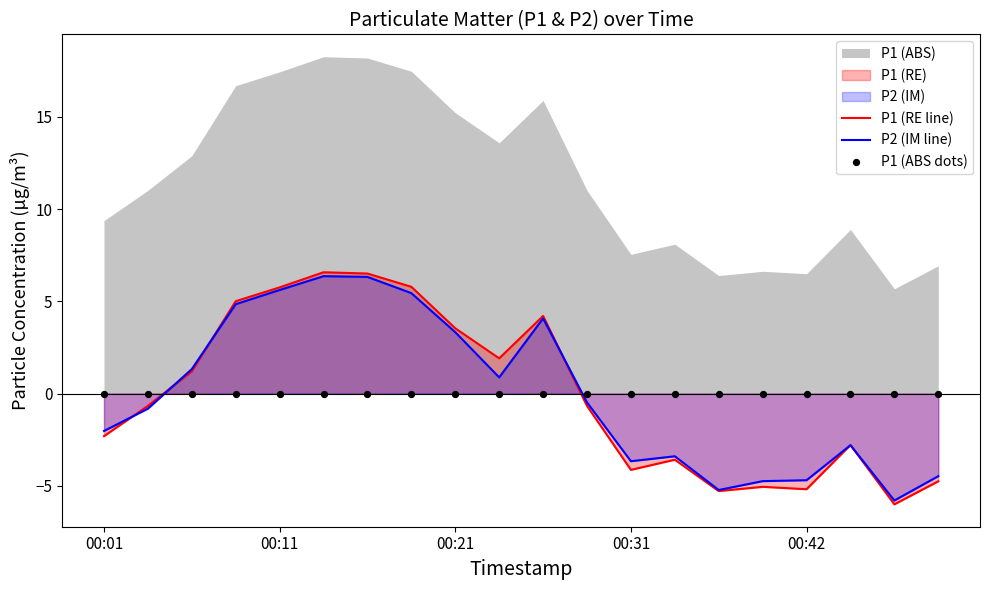

At how many categories does at least one series exceed -3?

20